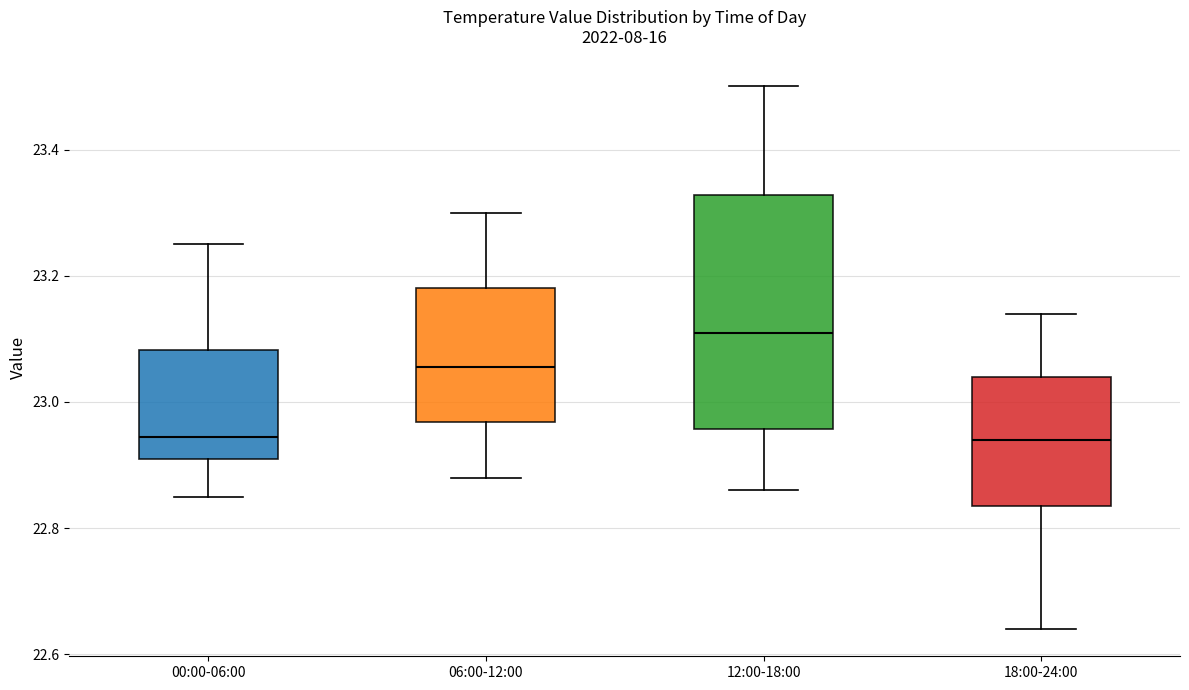

Reading left to right, transcribe this box plot: for each box, give where its median line is, the range the box spans, and where its two whiskers end, as read against the y-axis. The values are not printed on the chart, so give them approximately, as read against the axis.

00:00-06:00: median 22.94, box 22.92 to 23.08, whiskers 22.86 to 23.26
06:00-12:00: median 23.06, box 22.96 to 23.18, whiskers 22.88 to 23.30
12:00-18:00: median 23.12, box 22.96 to 23.32, whiskers 22.86 to 23.50
18:00-24:00: median 22.94, box 22.84 to 23.04, whiskers 22.64 to 23.14